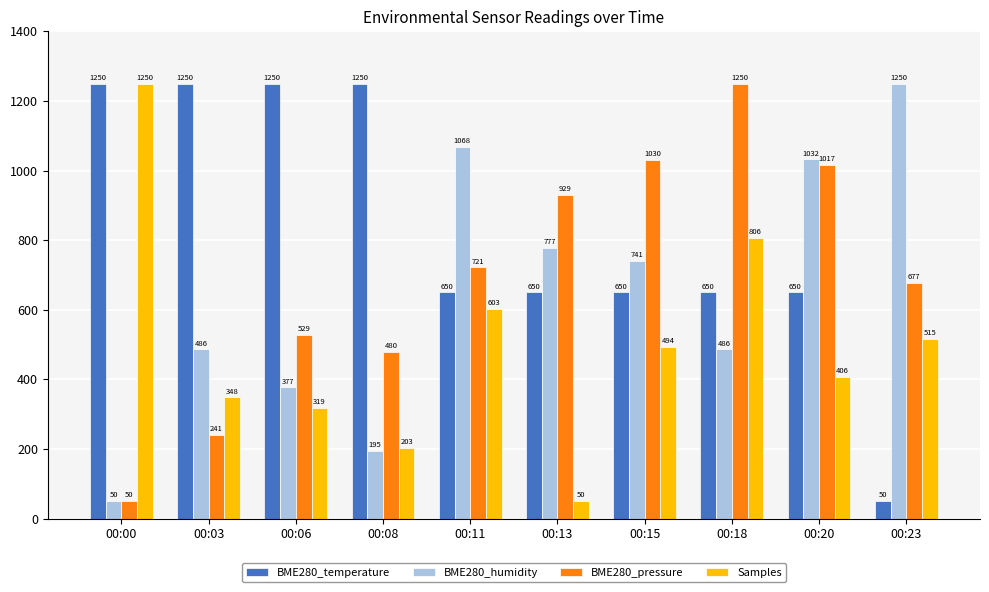

The Samples series shows 202.7 at 00:08. True or false?

True